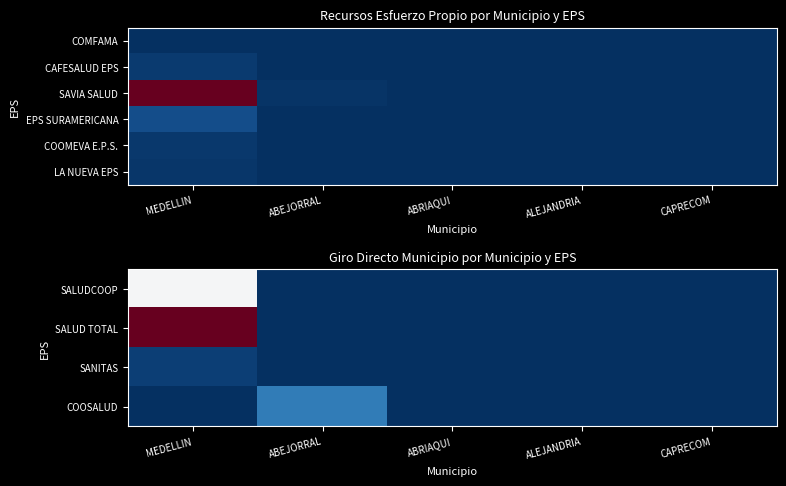

The value of LA NUEVA EPS at ABRIAQUI is 184.3. True or false?

False